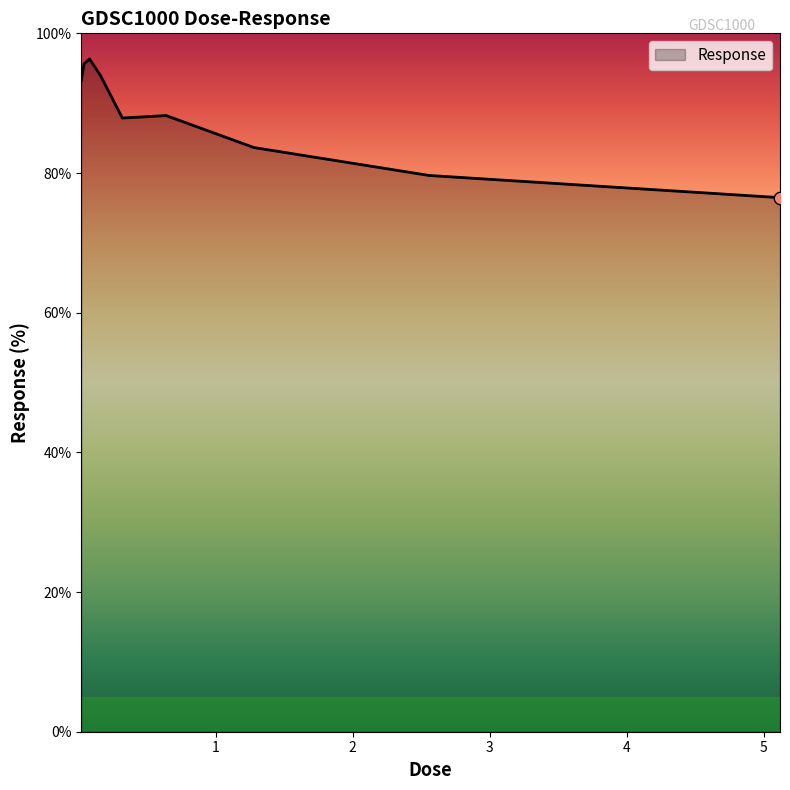

What is the minimum value shown in the chart?

76.5